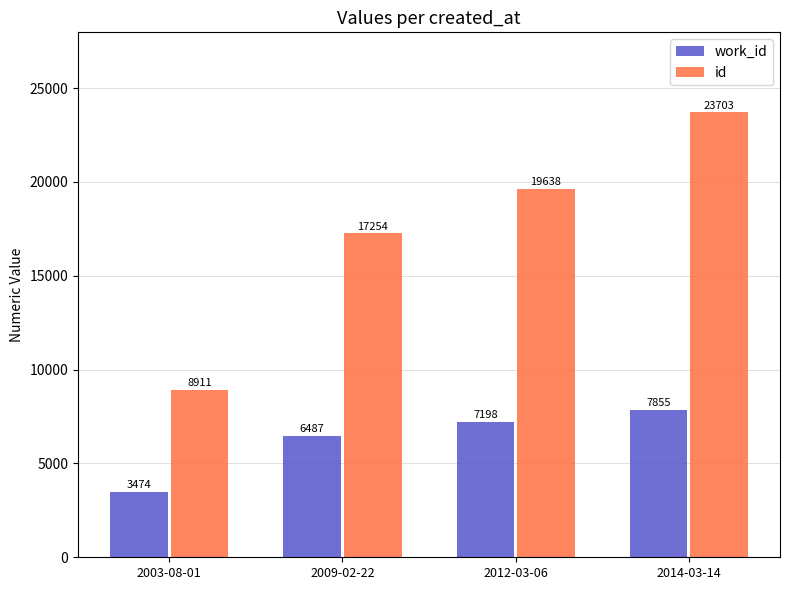

What is the total value across all series at 2012-03-06?

26836